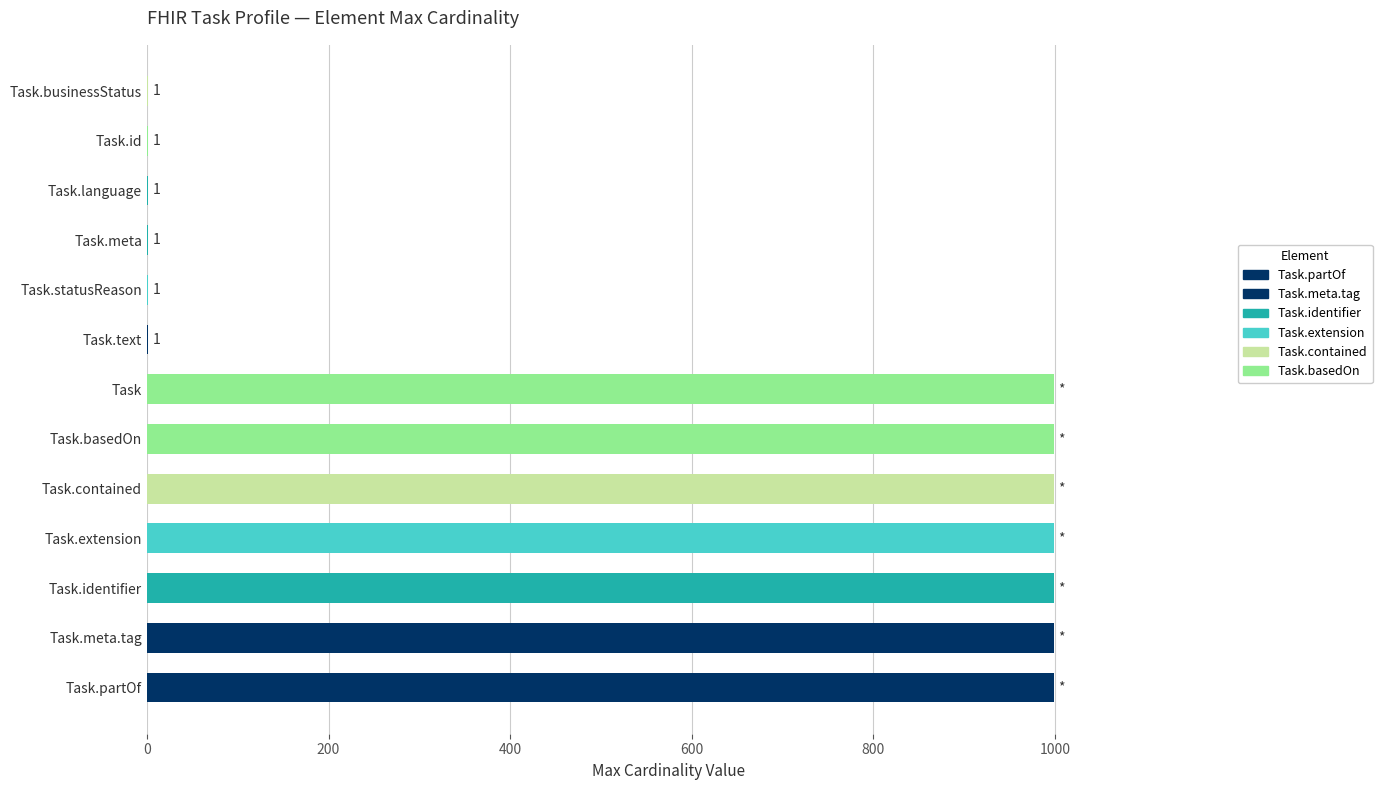

The value at Task.partOf is 1710. True or false?

False